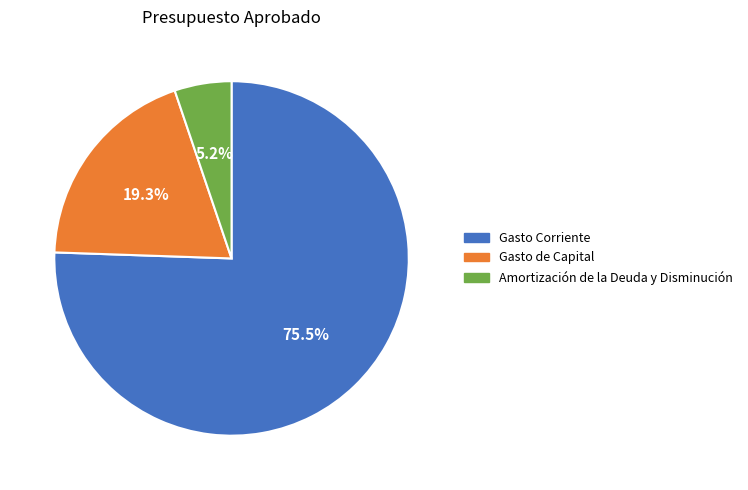

To the nearest percent, what portion does Gasto de Capital represent?

19%